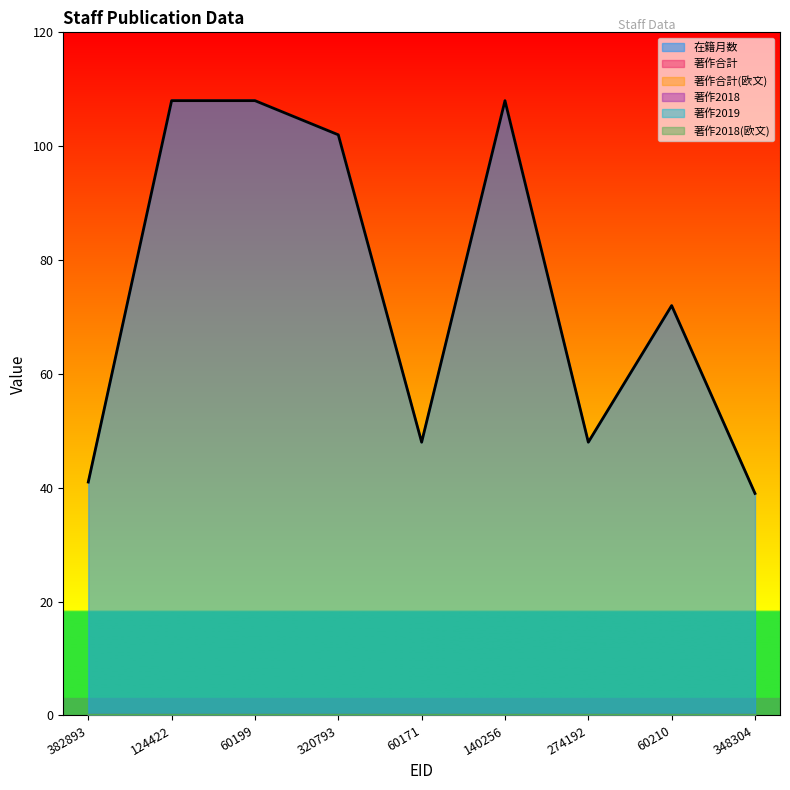

Which series has the largest range (max minus min)?

在籍月数